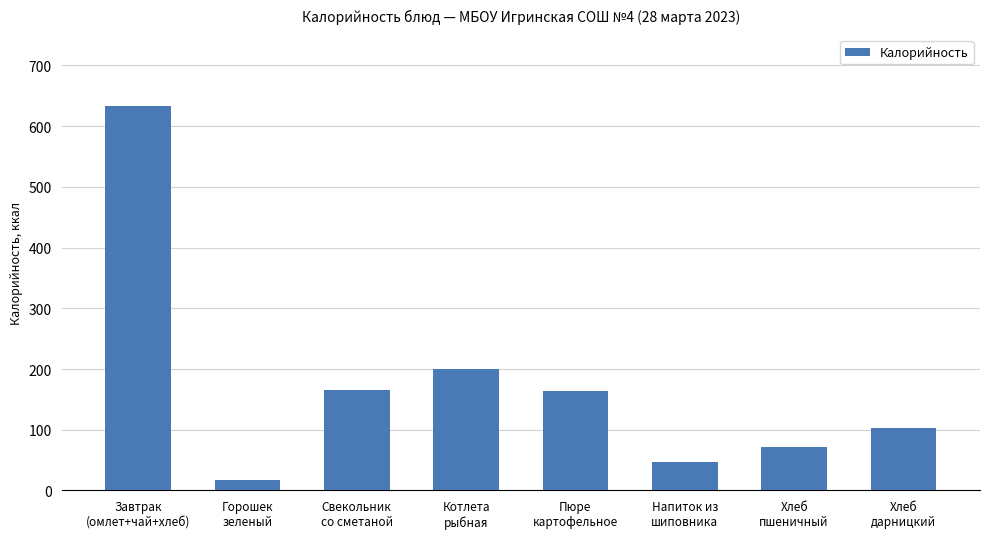

What is the greatest value displayed?

632.5